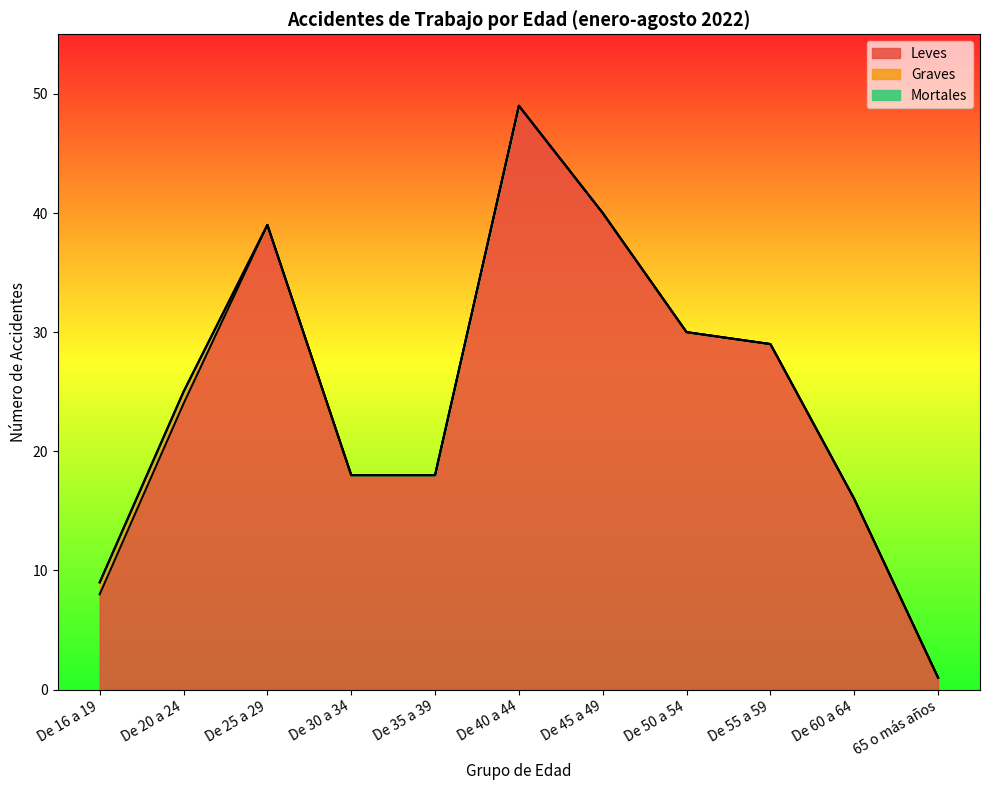

How many lines are shown in the chart?

3